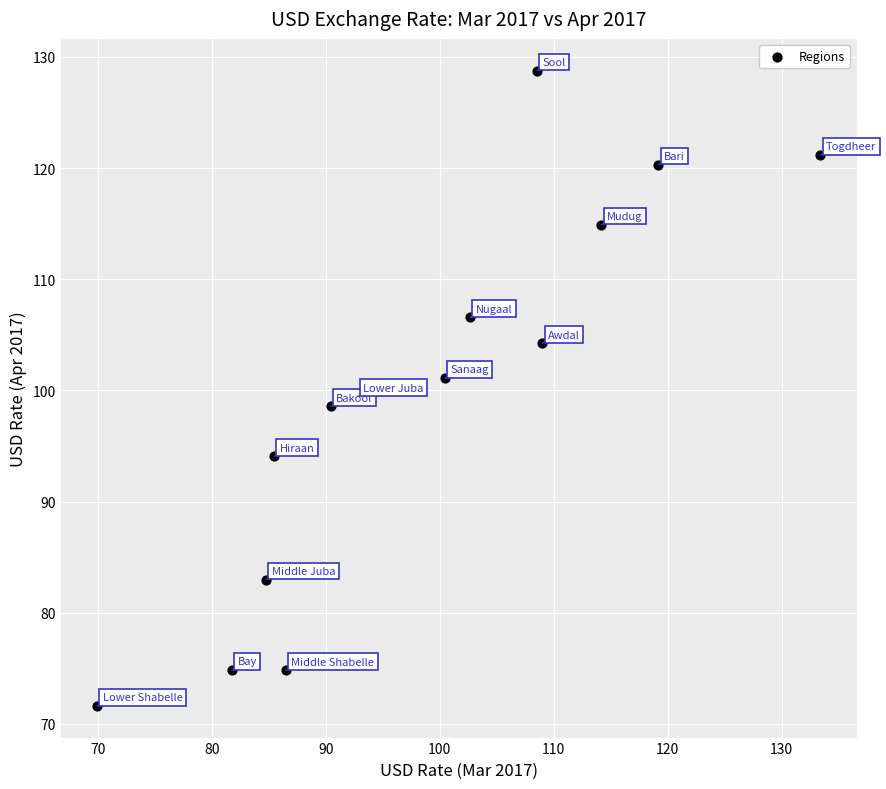

What is the range of X values (max minus min)?

63.5